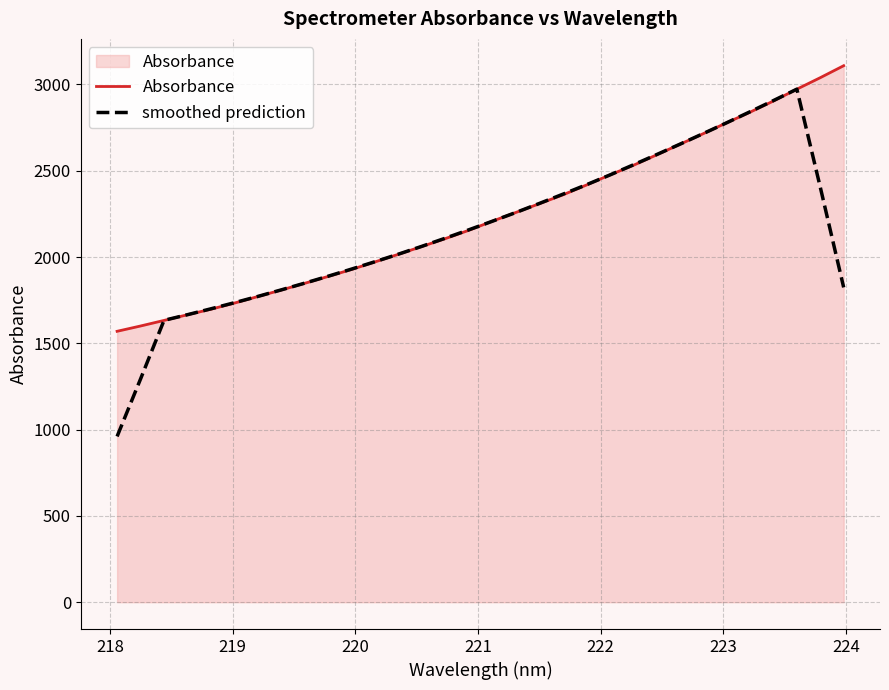

What is the greatest value displayed?

3108.3